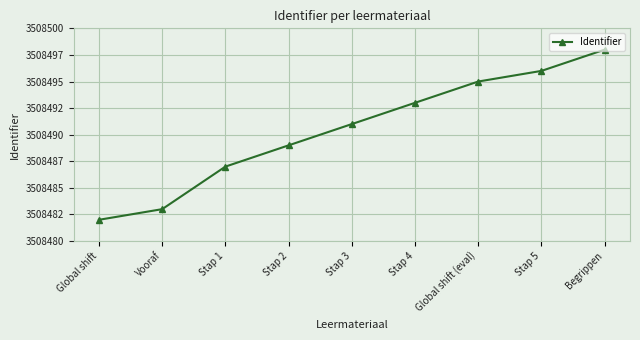

Approximately how many times larger is the value at Stap 2 compared to Stap 1?

1.0